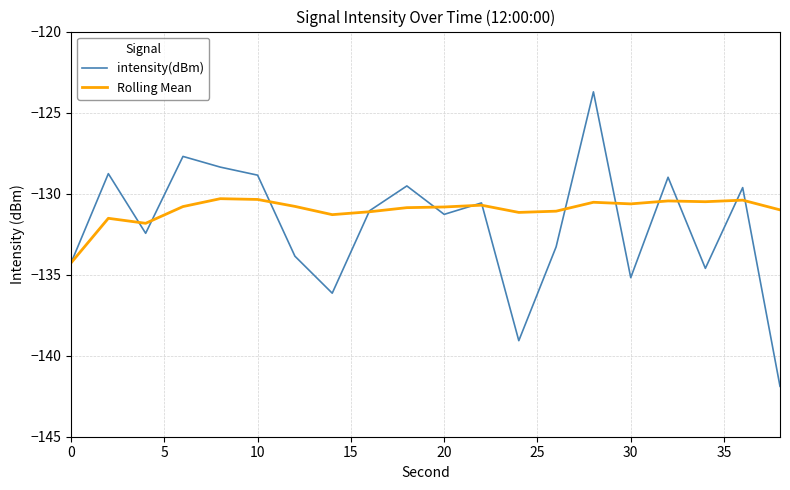

True or false: Rolling Mean and intensity(dBm) intersect in this chart.

True